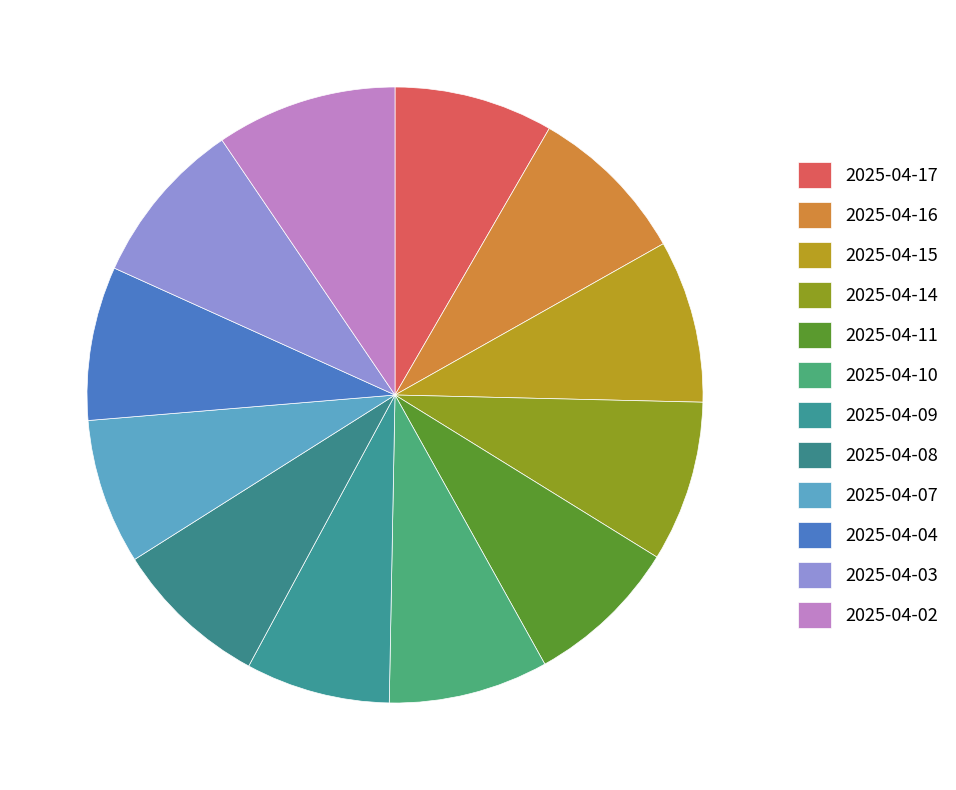

What percentage is the 2025-04-15 slice, to the nearest percent?

9%